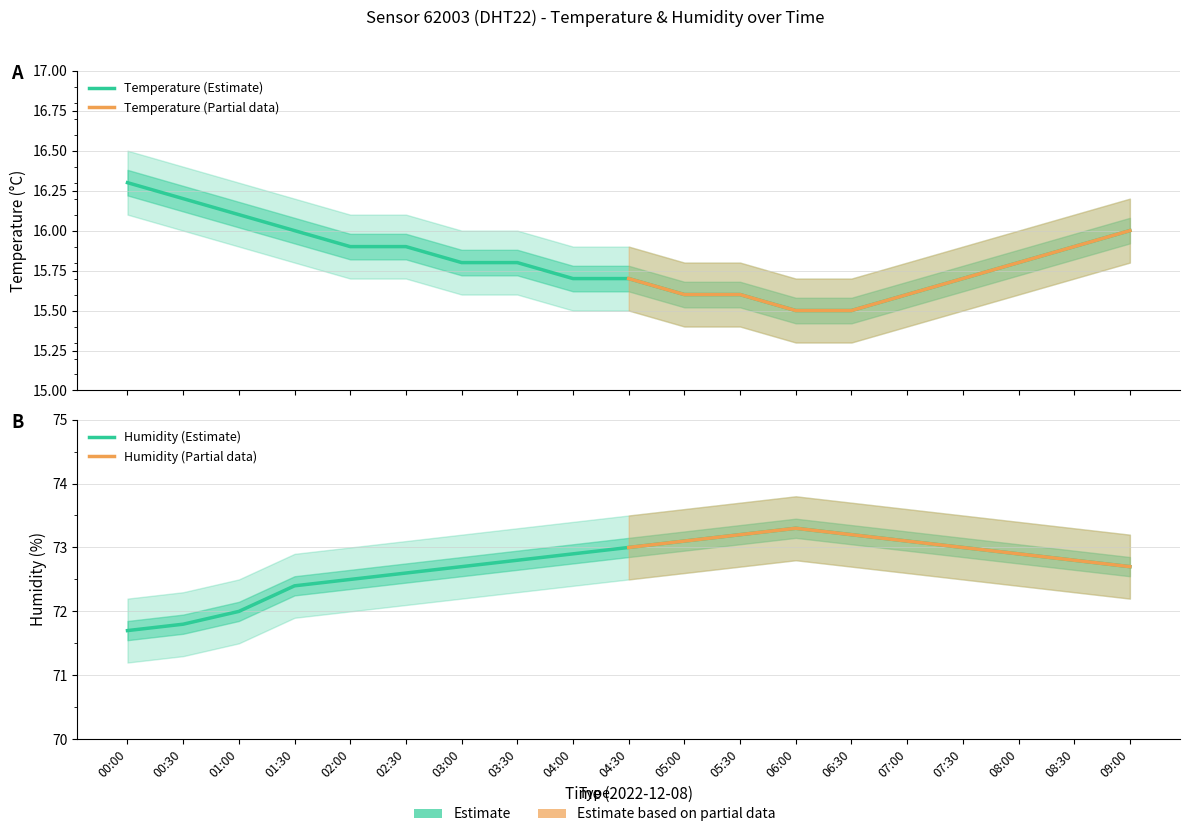

Which category has the lowest value across all series?

06:00